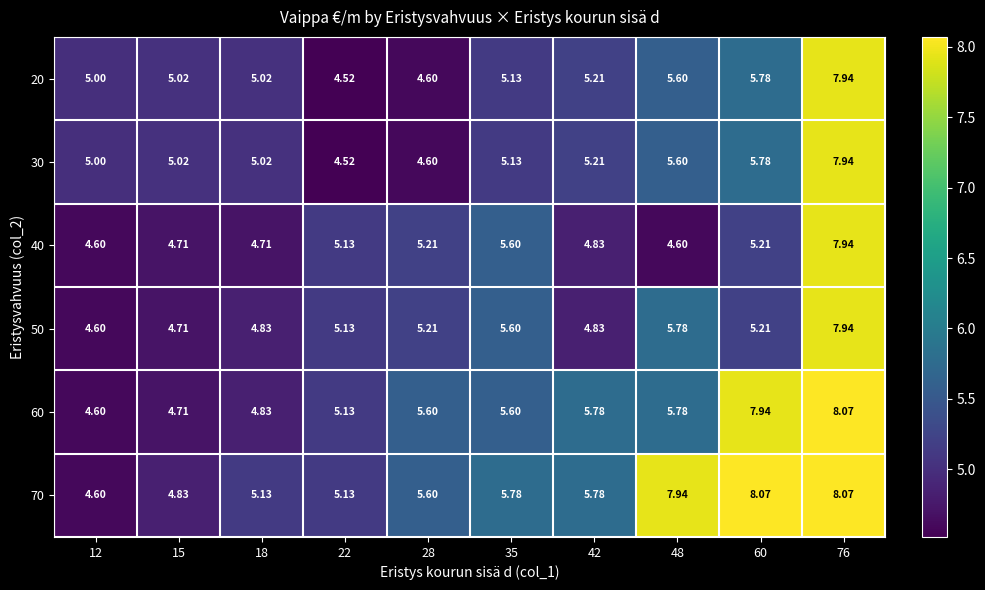

Is the value of 50 at 48 greater than the value of 70 at 12?

Yes